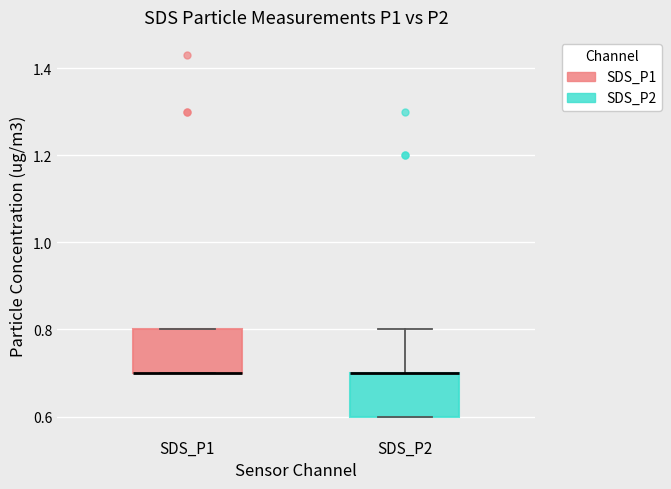

Reading left to right, transcribe this box plot: for each box, give where its median line is, the range the box spans, and where its two whiskers end, as read against the y-axis. The values are not printed on the chart, so give them approximately, as read against the axis.

SDS_P1: median 0.7 (drawn on the box's lower edge), box 0.7 to 0.8, whiskers 0.7 to 0.8
SDS_P2: median 0.7 (drawn on the box's upper edge), box 0.6 to 0.7, whiskers 0.6 to 0.8